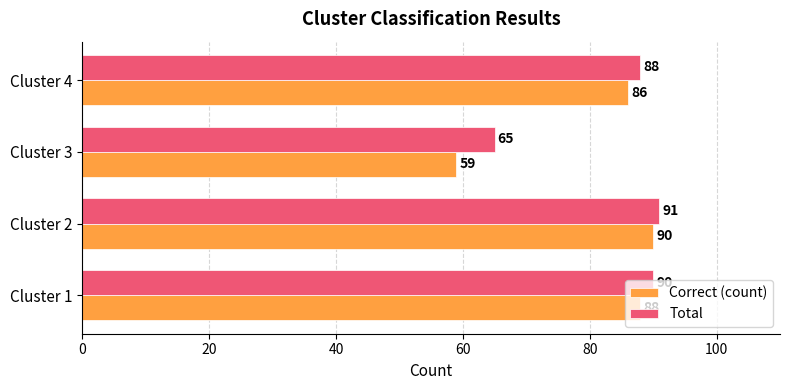

How many values in the Total series are below 90?

2